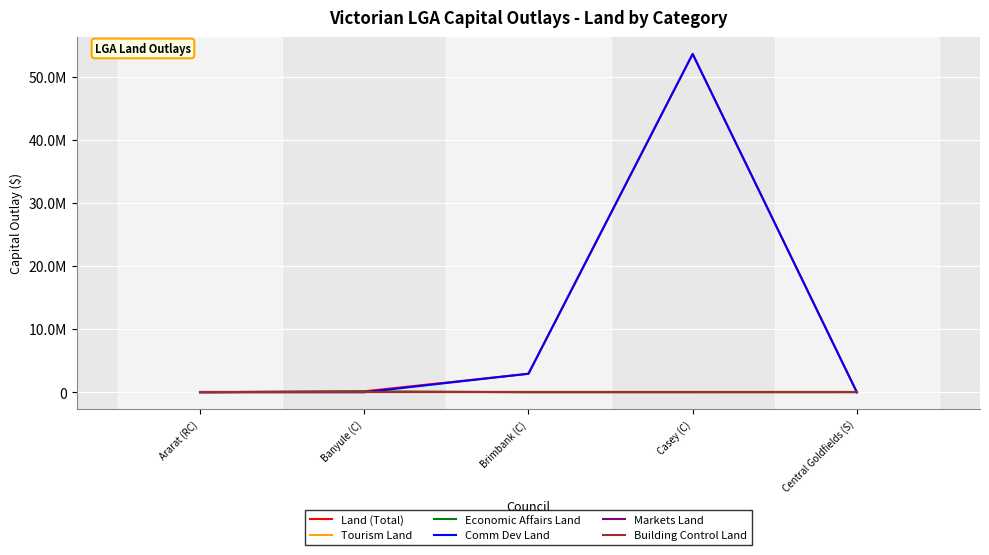

Which category has the lowest value across all series?

Ararat (RC)